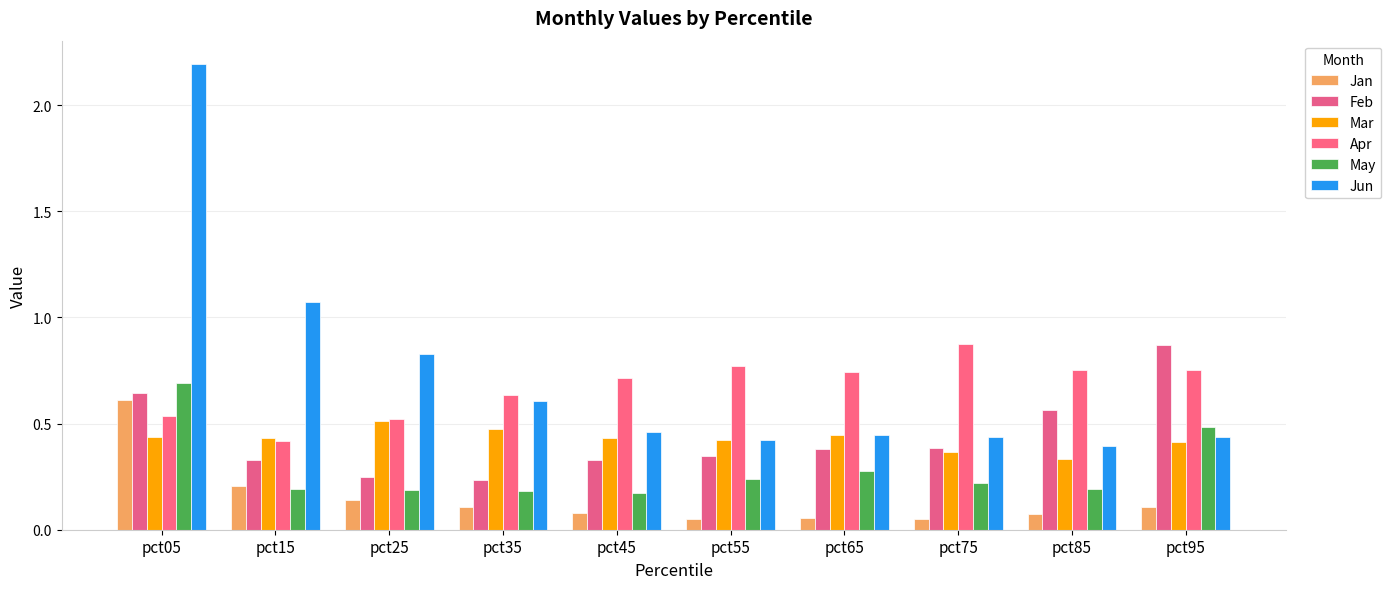

What is the maximum value shown in the chart?

2.2